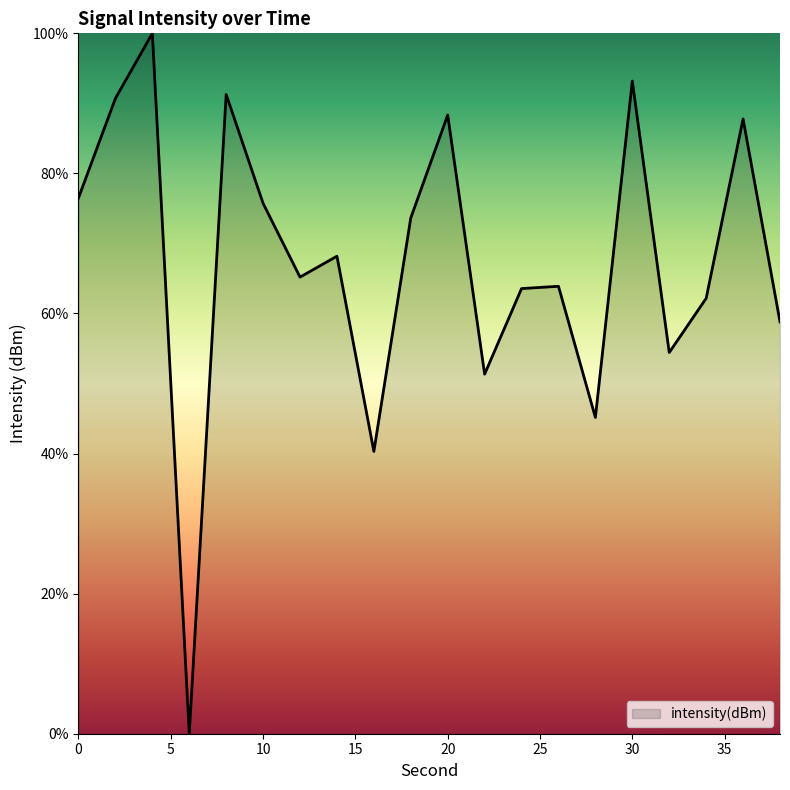

What is the difference between the maximum and minimum values?

100.0